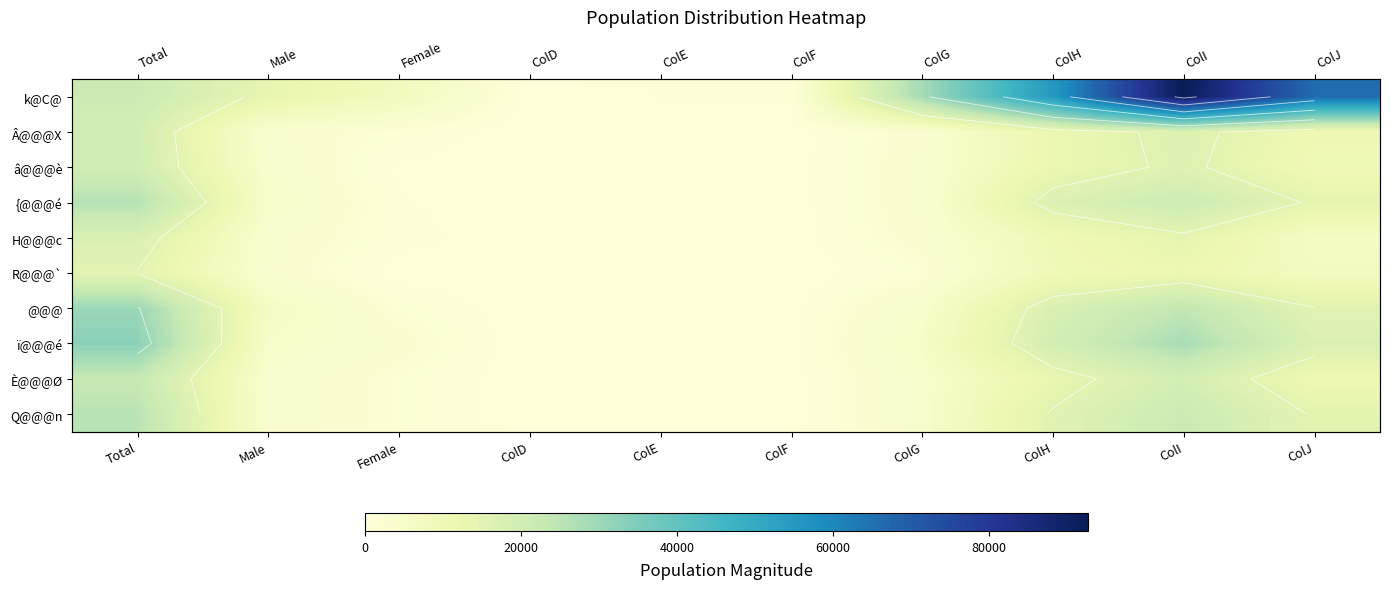

At how many categories does at least one series exceed 73312?

1